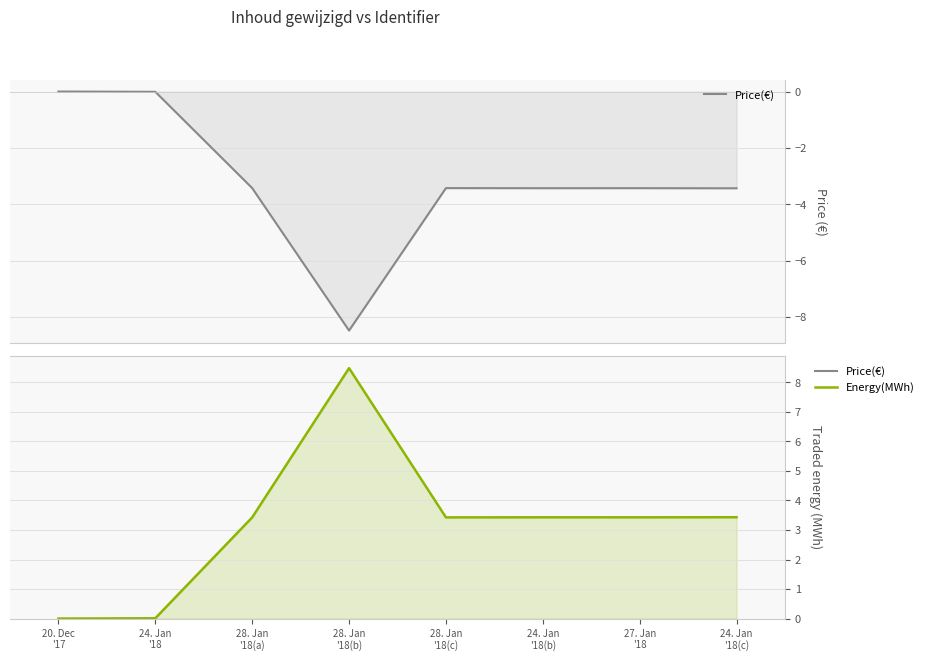

True or false: Price(€) and Energy(MWh) cross at least once.

False